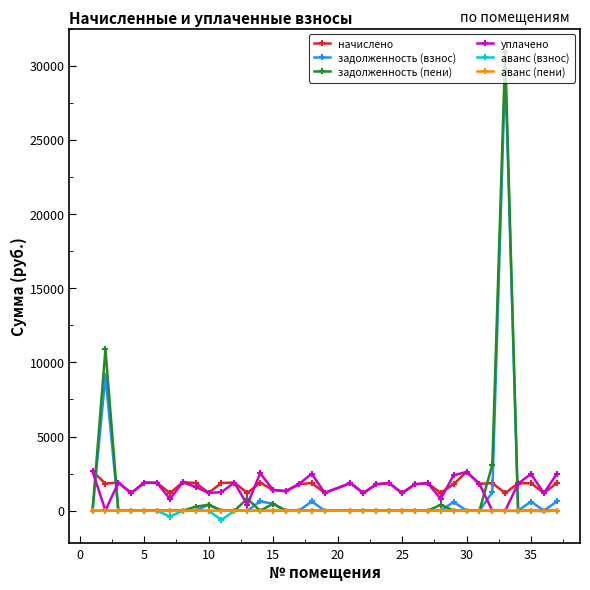

How many distinct data groups are displayed?

6